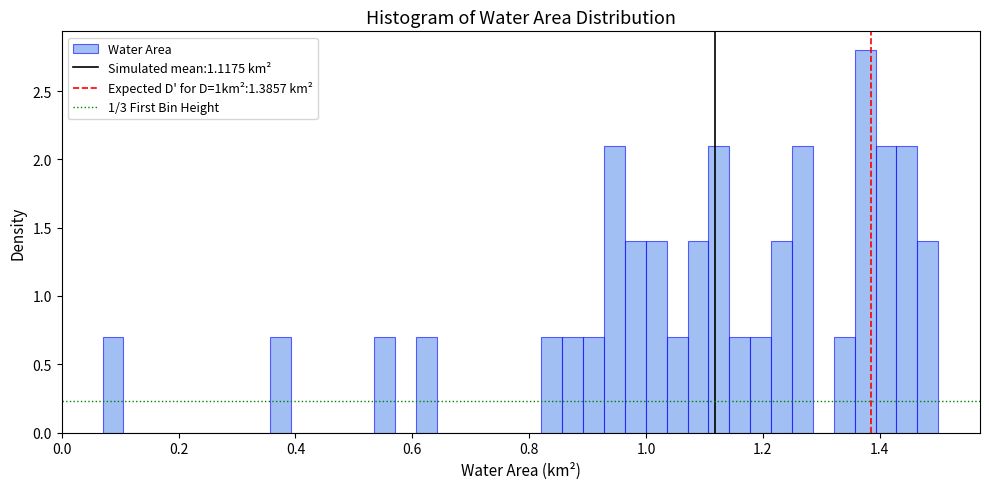

Read against the x-axis, roughly where is the centre of the tallest bar?

1.38